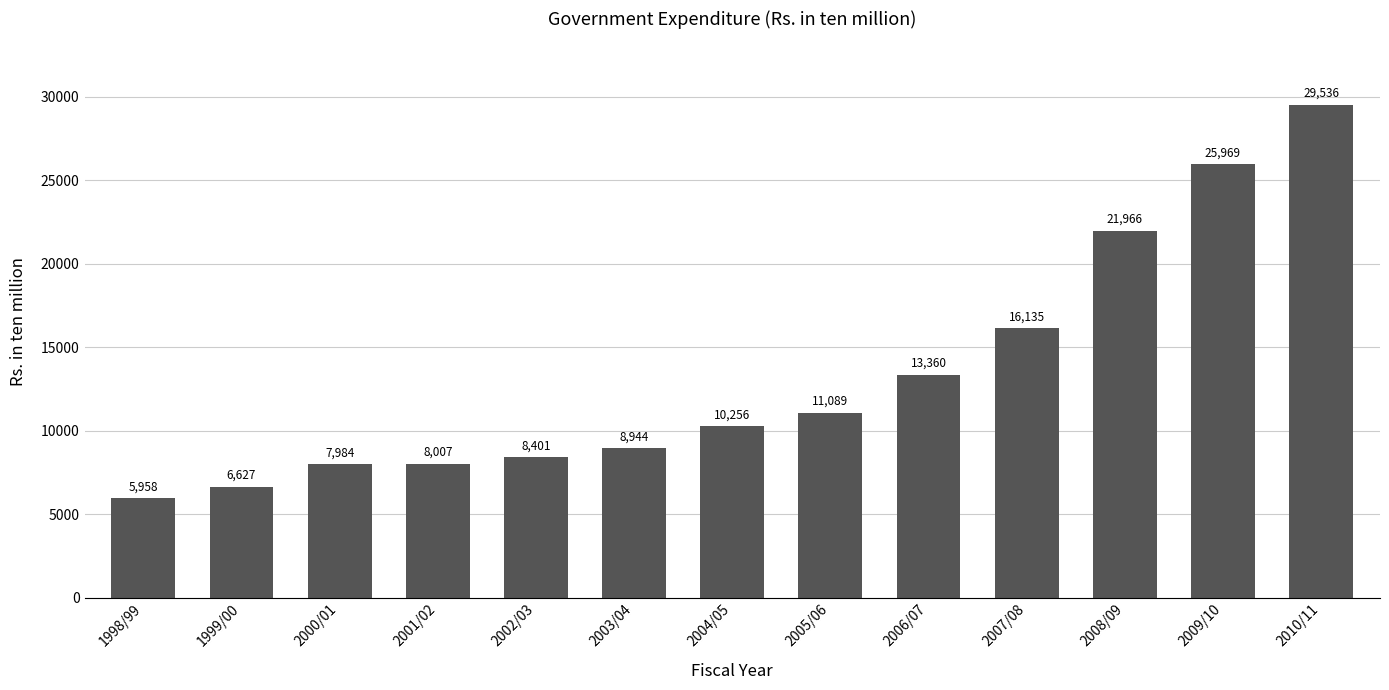

What is the sum of all values?

174232.6